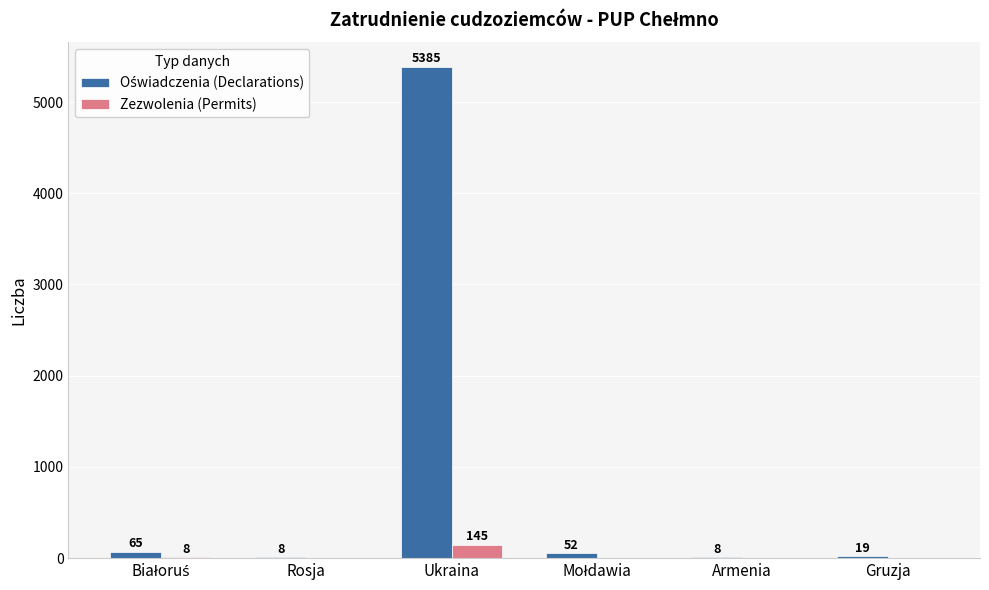

At which category is the sum across all series the highest?

Ukraina